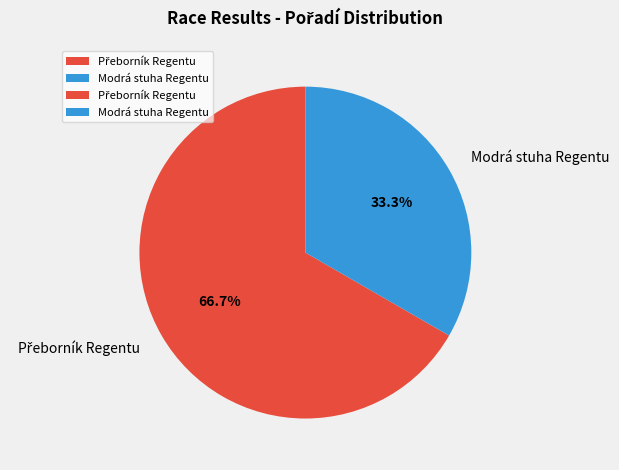

Is there any slice that represents more than half of the pie?

Yes